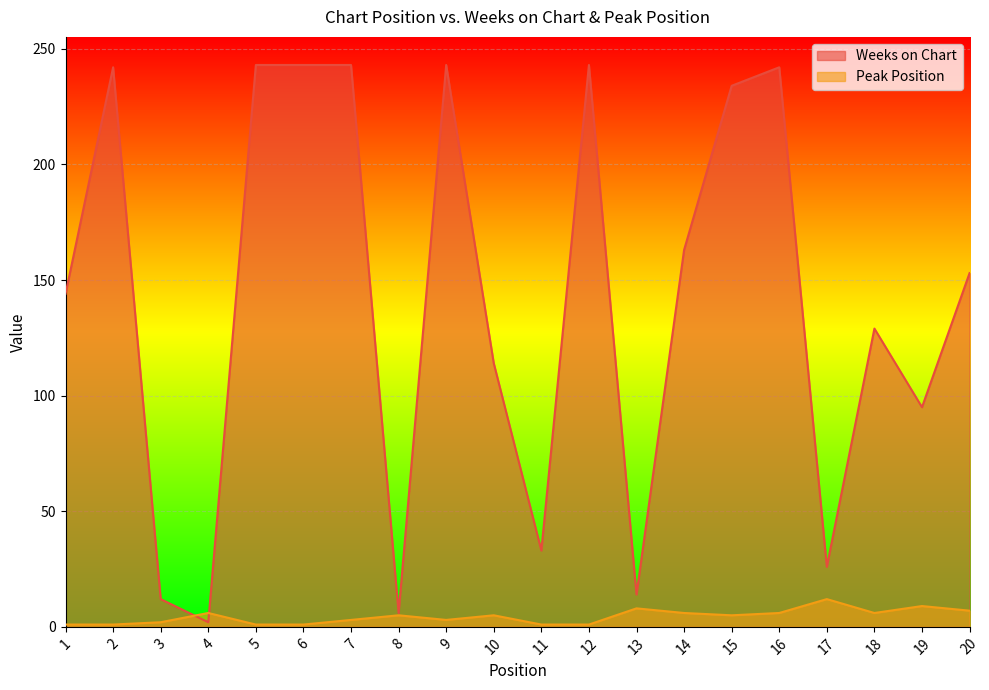

Reading left to right, list all the values displayed in this chart.

Weeks on Chart: 1=144	2=242	3=12	4=2	5=243	6=243	7=243	8=6	9=243	10=114	11=33	12=243	13=14	14=163	15=234	16=242	17=26	18=129	19=95	20=153
Peak Position: 1=1	2=1	3=2	4=6	5=1	6=1	7=3	8=5	9=3	10=5	11=1	12=1	13=8	14=6	15=5	16=6	17=12	18=6	19=9	20=7